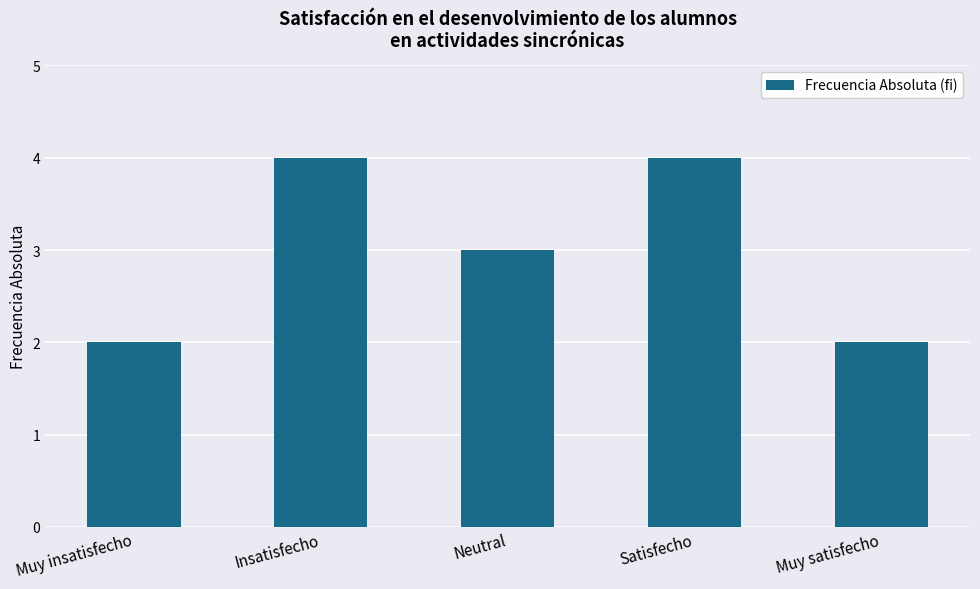

Are the bars horizontal?

No